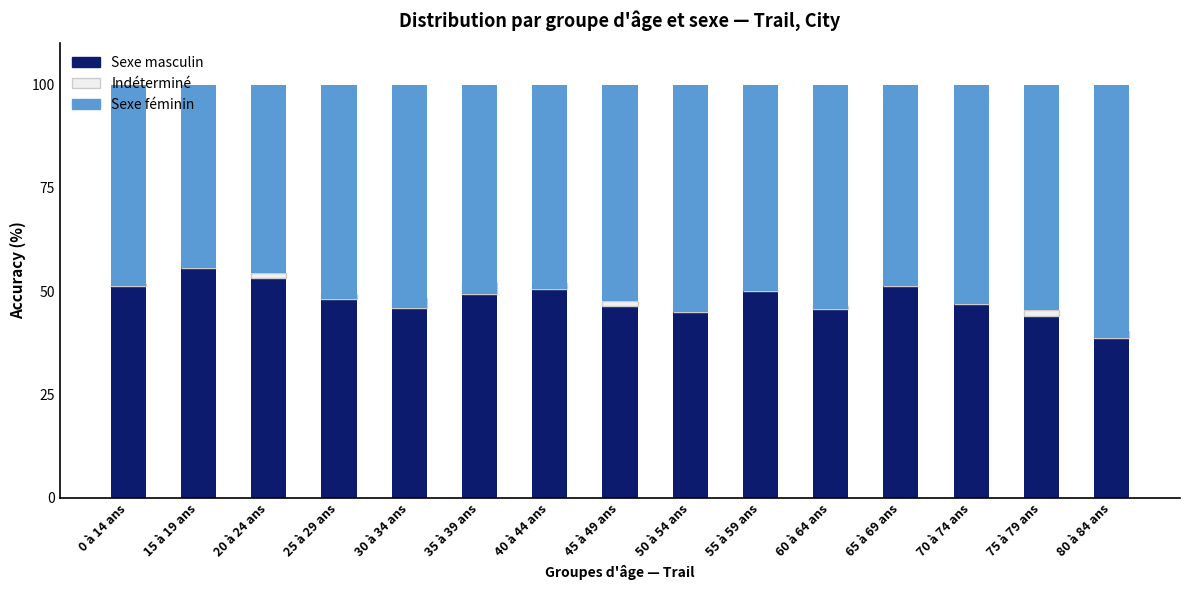

Rank the series at 25 à 29 ans from highest to lowest value.

Sexe féminin, Sexe masculin, Indéterminé